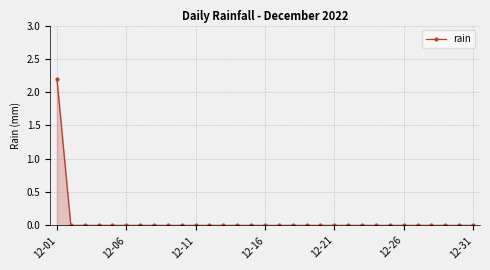

Reading left to right, extract all data points from this chart.

2.2	0.0	0.0	0.0	0.0	0.0	0.0	0.0	0.0	0.0	0.0	0.0	0.0	0.0	0.0	0.0	0.0	0.0	0.0	0.0	0.0	0.0	0.0	0.0	0.0	0.0	0.0	0.0	0.0	0.0	0.0